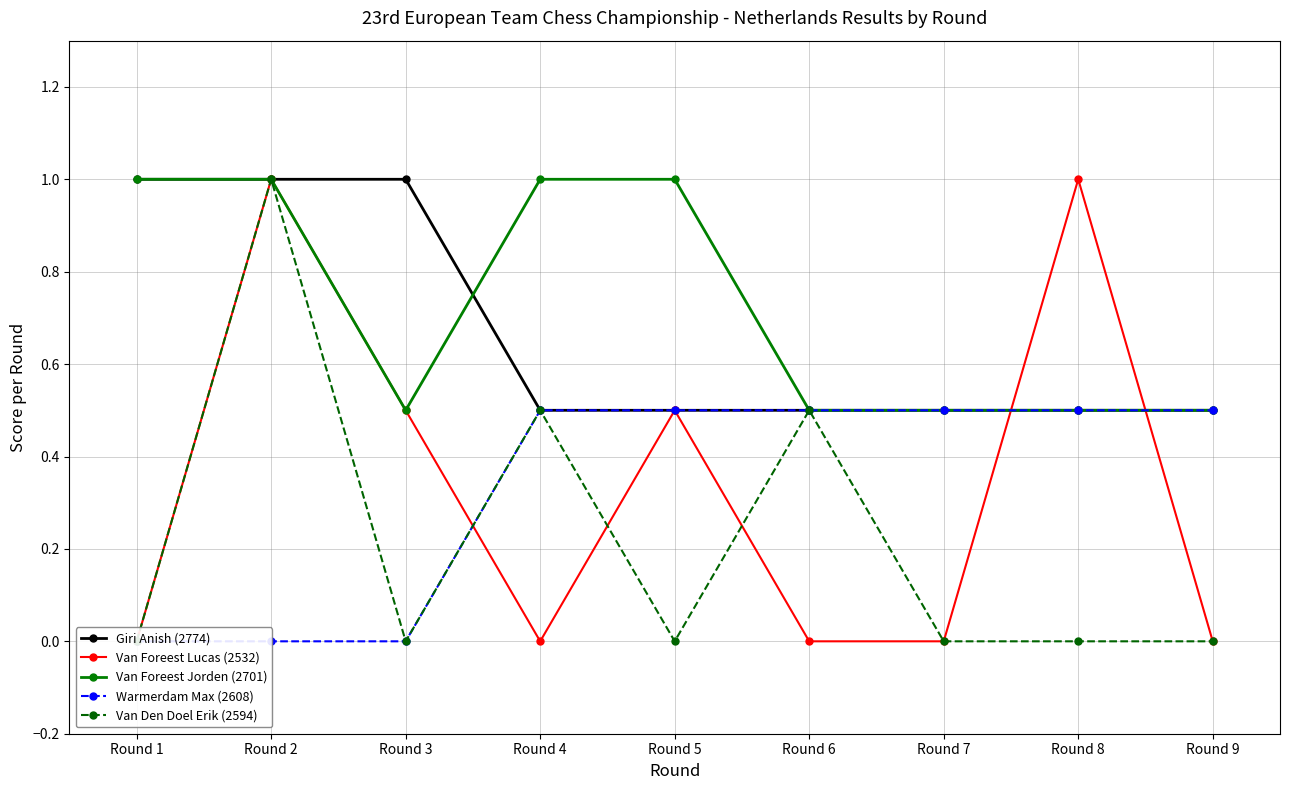

At how many categories does at least one series exceed 0?

9